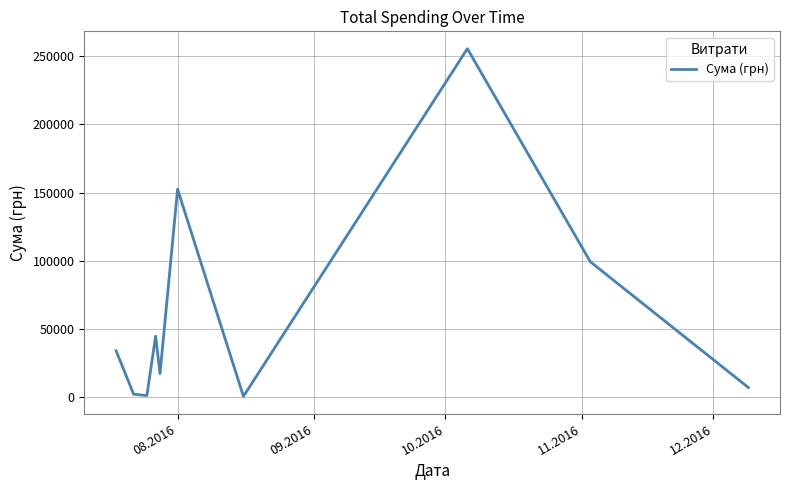

What is the greatest value displayed?

255550.2